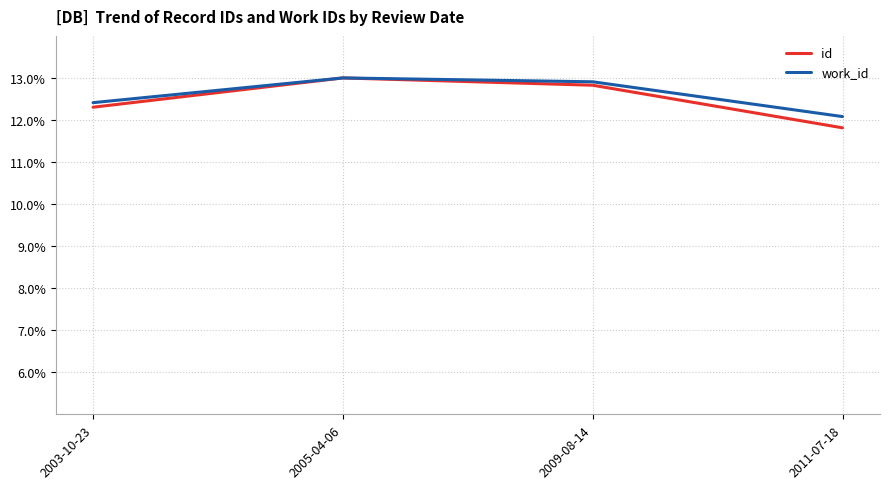

True or false: id has a value of 12.3 at 2003-10-23.

True